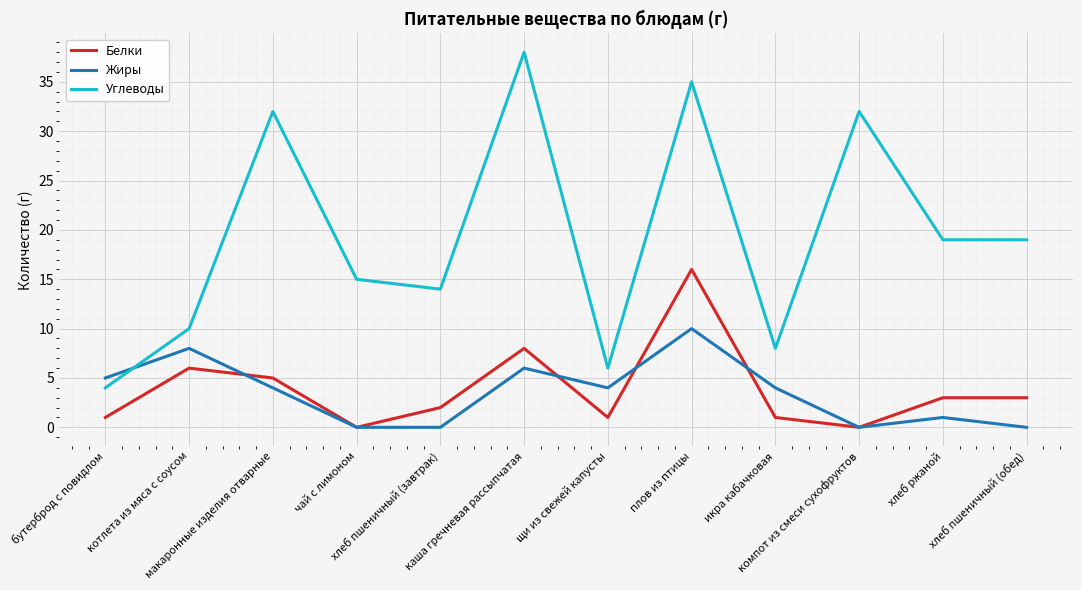

Which series has the largest total across all categories?

Углеводы